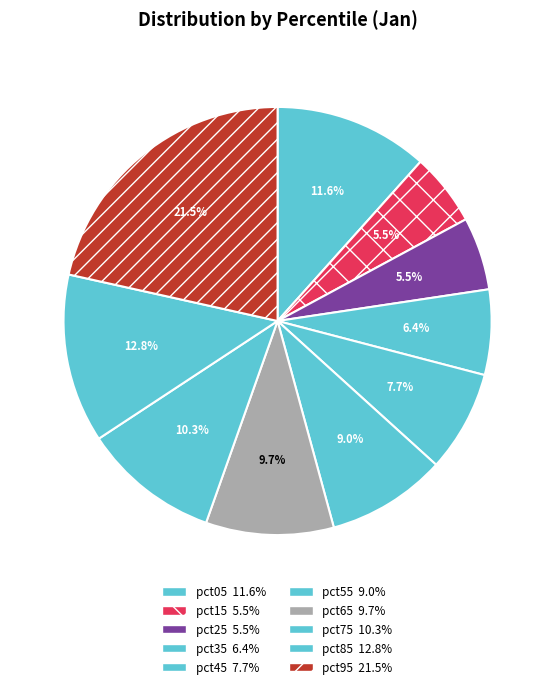

To the nearest percent, what is the average slice percentage?

10%